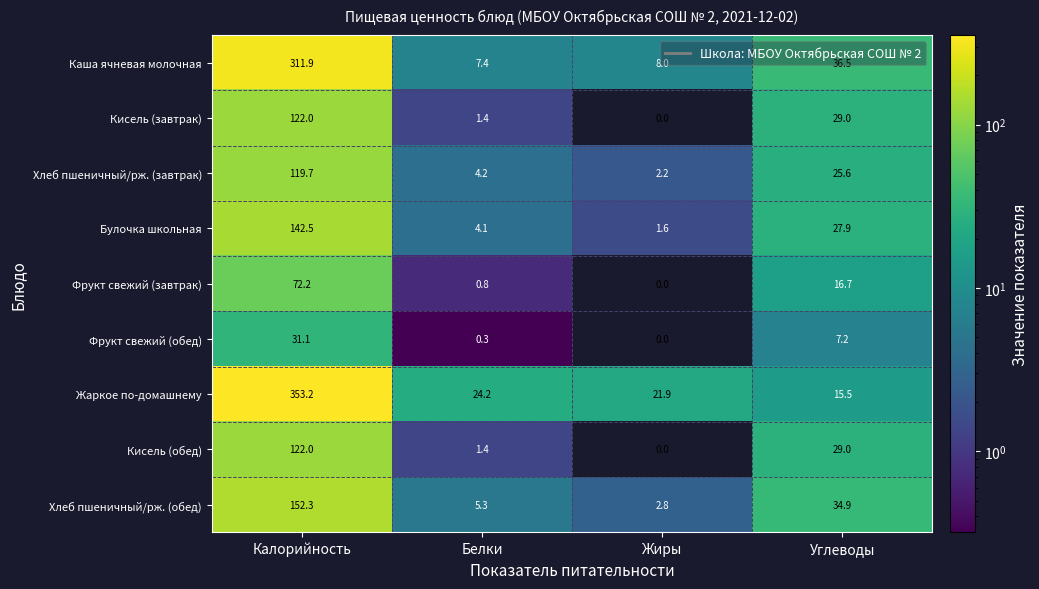

Is the value of Хлеб пшеничный/рж. (завтрак) at Белки greater than the value of Булочка школьная at Жиры?

Yes